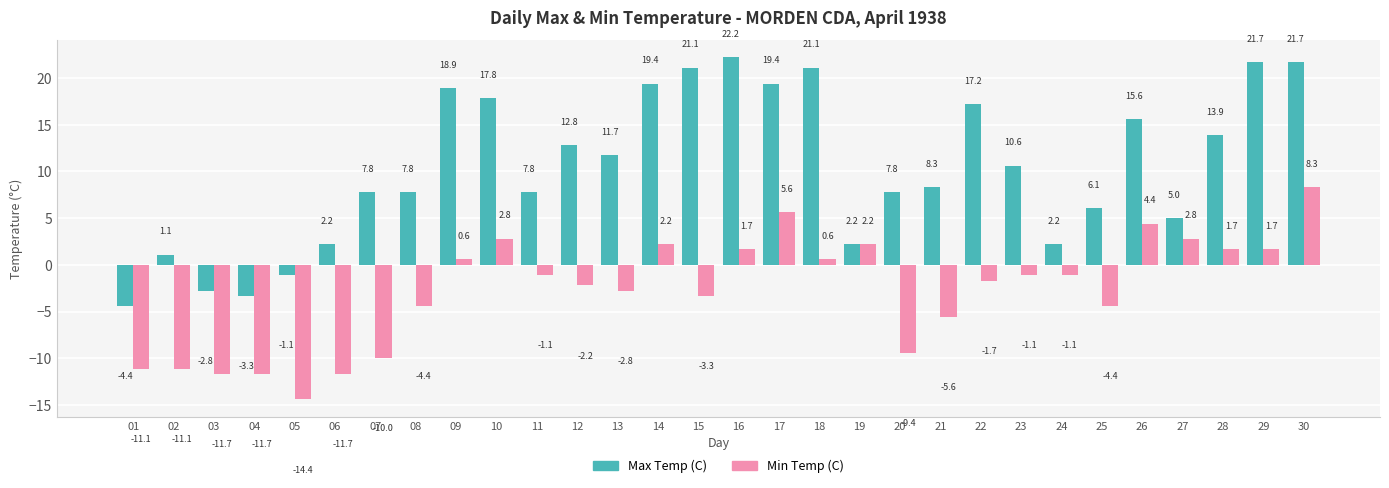

Which category has the highest value across all series?

16